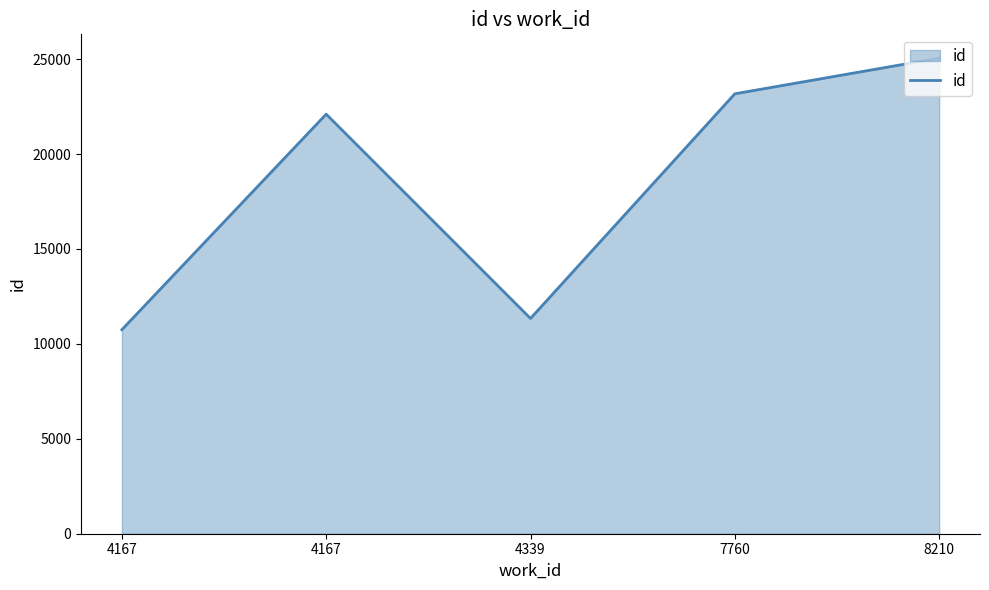

Is this an area chart (filled region under the line)?

Yes